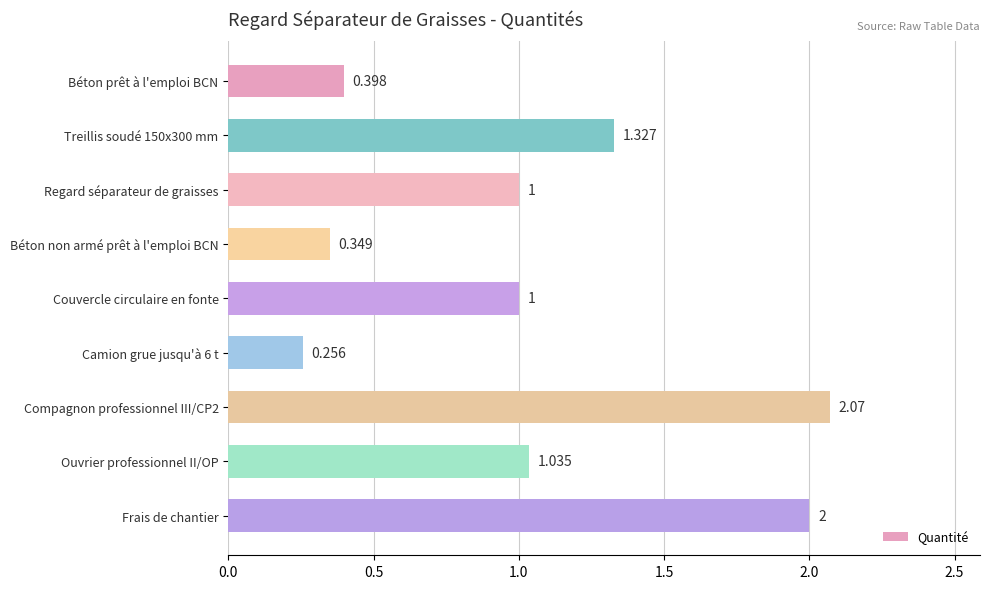

How many series are shown in this chart?

1